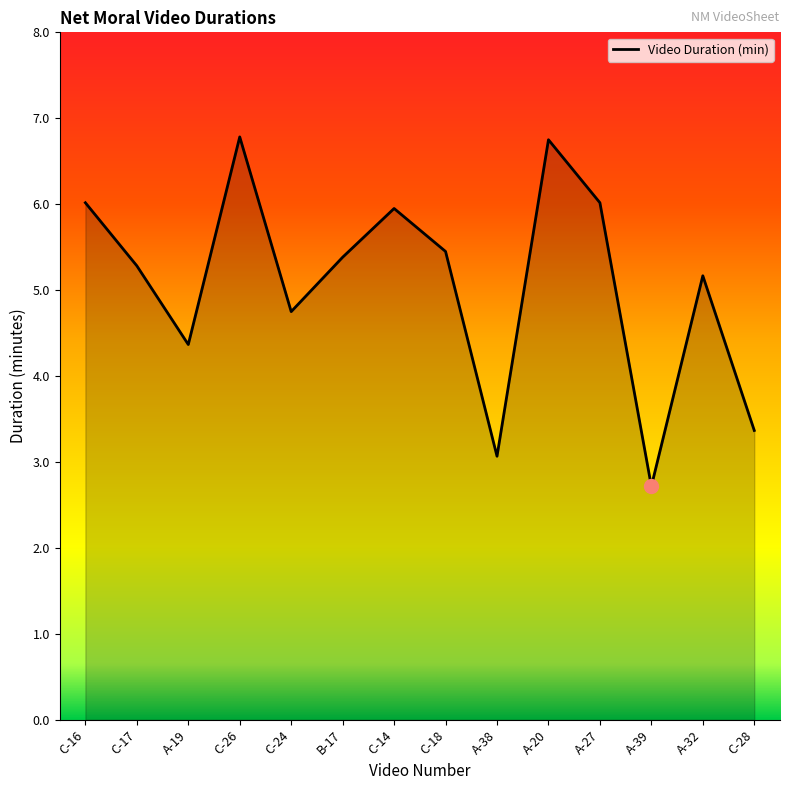

Where is the data nearest to the value 4?

A-19